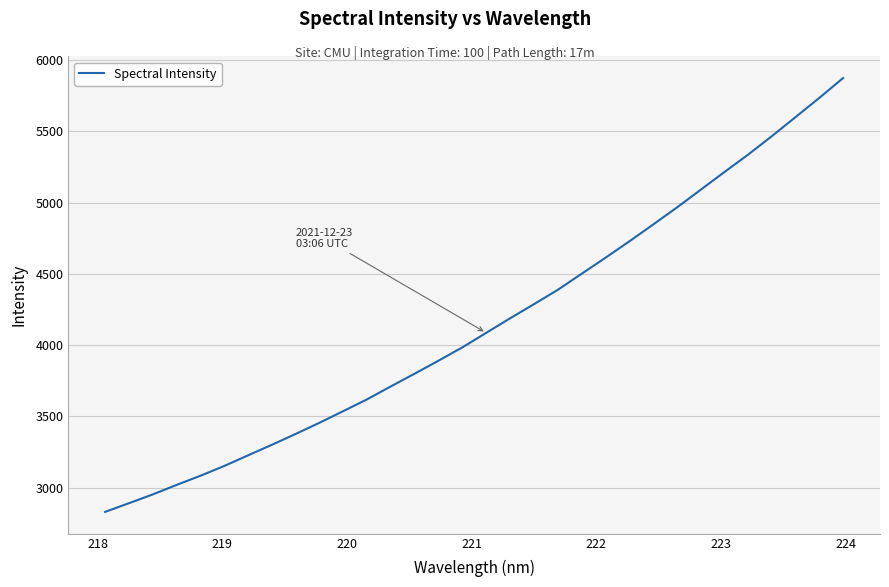

What is the minimum value shown in the chart?

2829.6